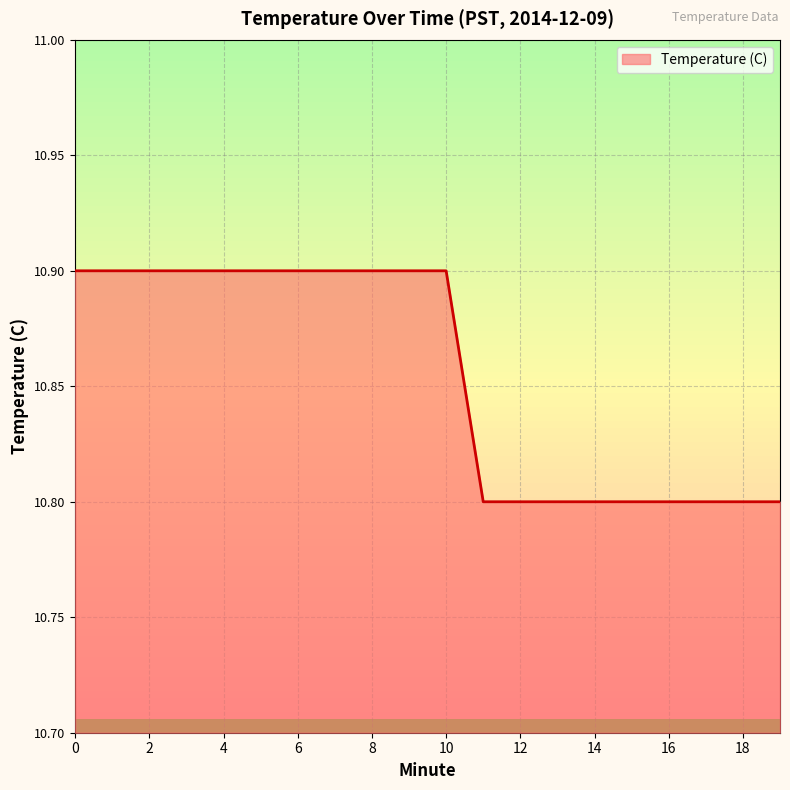

What is the average value?

10.9